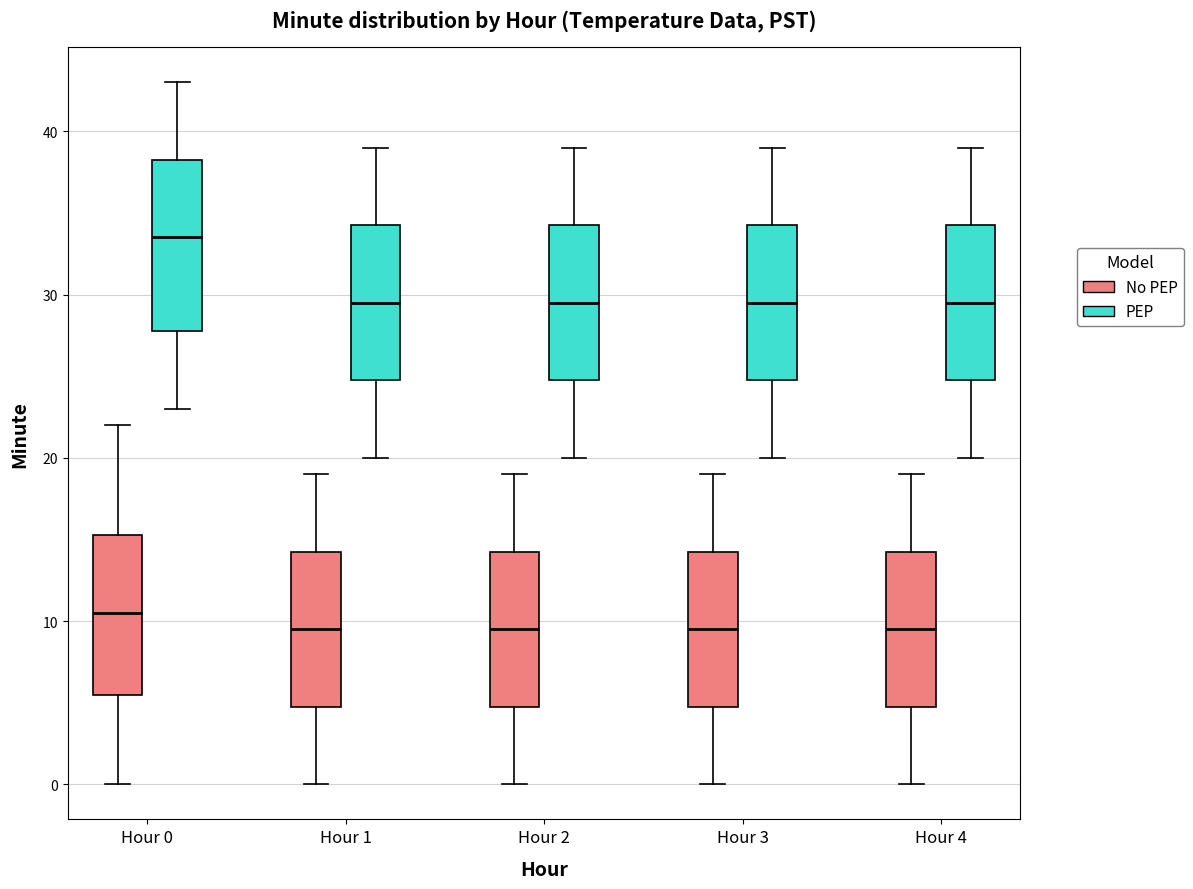

Where is the upper edge of the box for Hour 3 (PEP) on the y-axis? The values are not printed on the chart, so give them approximately, as read against the axis.

34